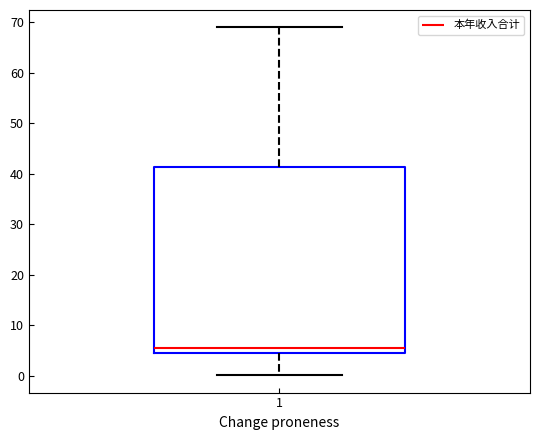

Where does the median line of the box at x = 1 sit on the y-axis? The values are not printed on the chart, so give them approximately, as read against the axis.

6